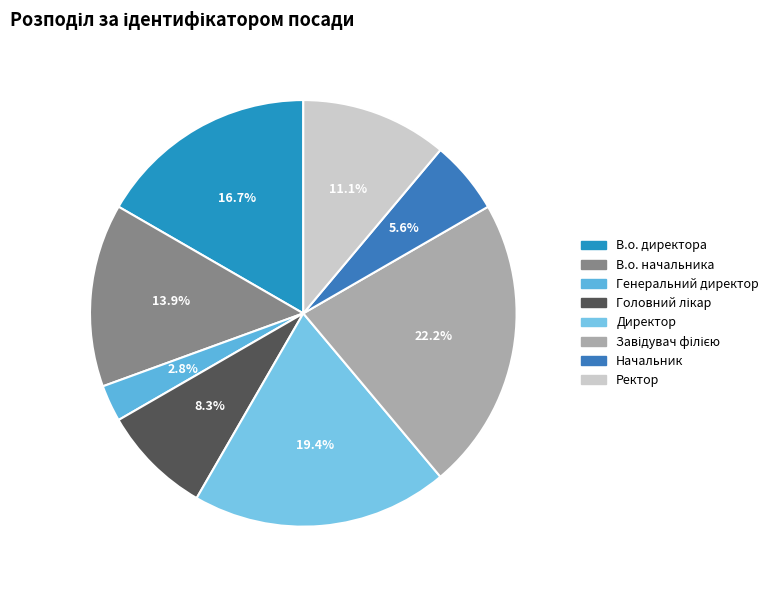

How many segments does this pie chart have?

8